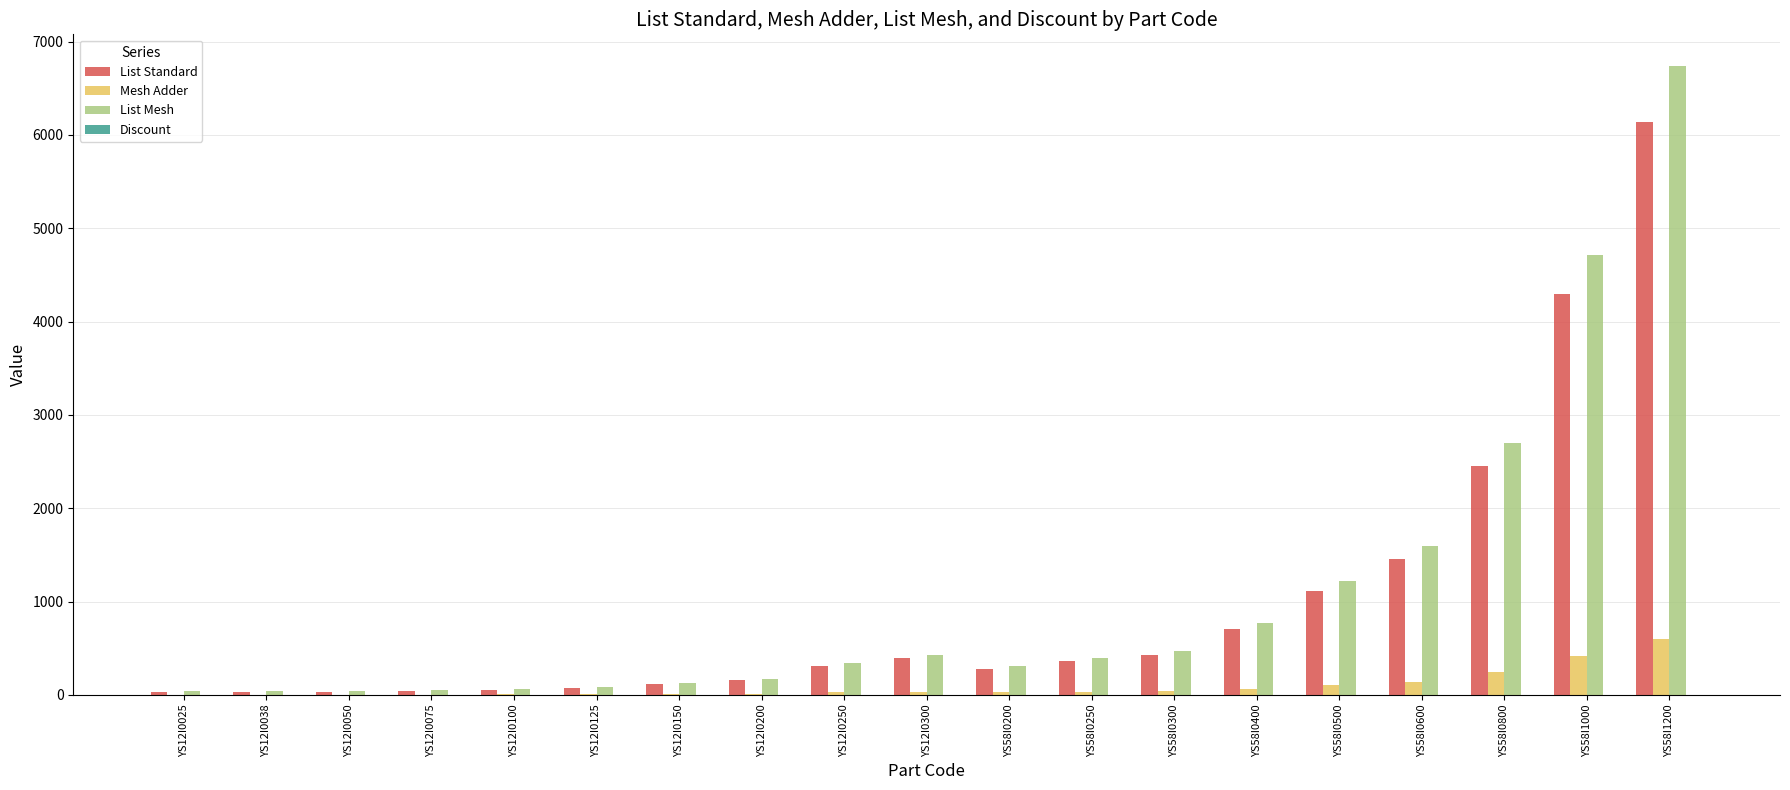

At which label does List Standard reach its peak?

YS58I1200